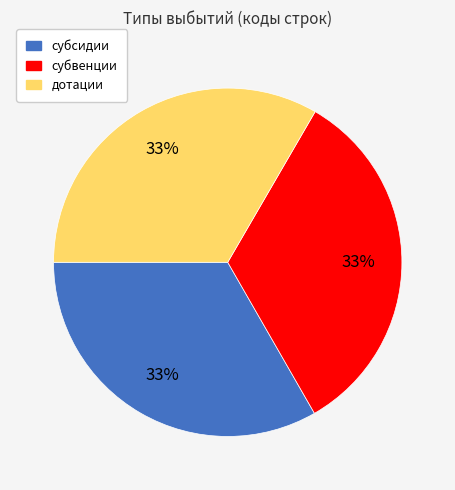

Is it true that дотации is 33% of the pie?

True